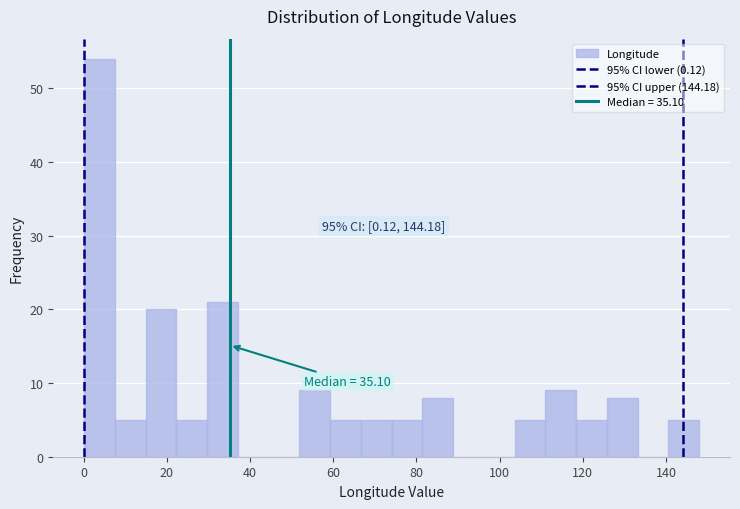

Read against the x-axis, roughly where is the centre of the tallest bar?

4